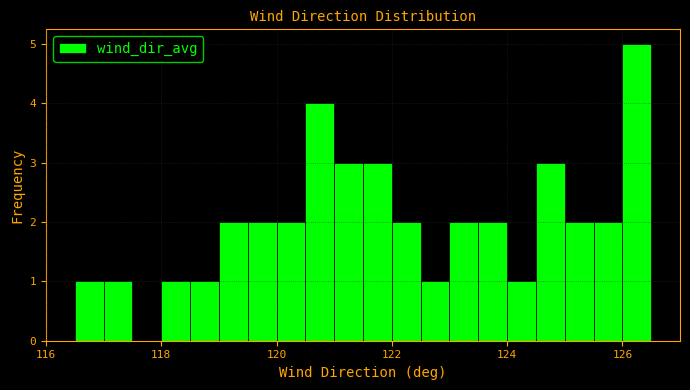

Read against the x-axis, roughly where is the centre of the tallest bar?

126.2